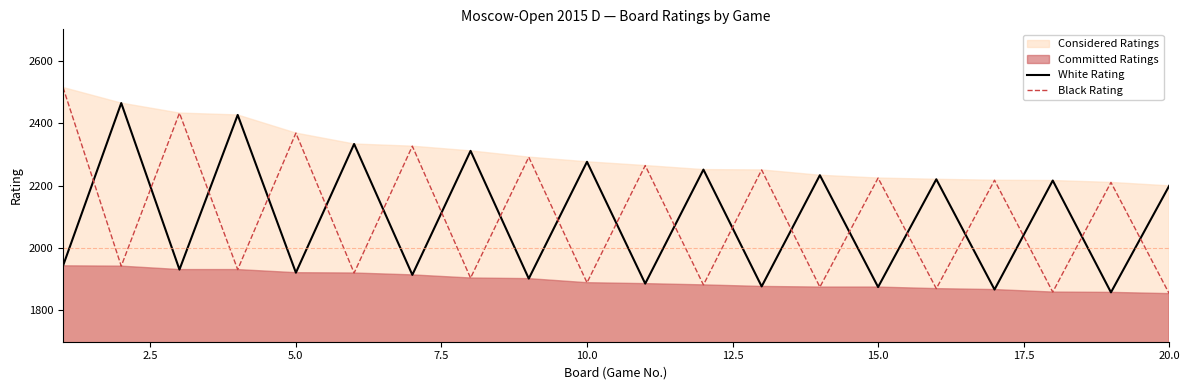

How many lines are shown in the chart?

2